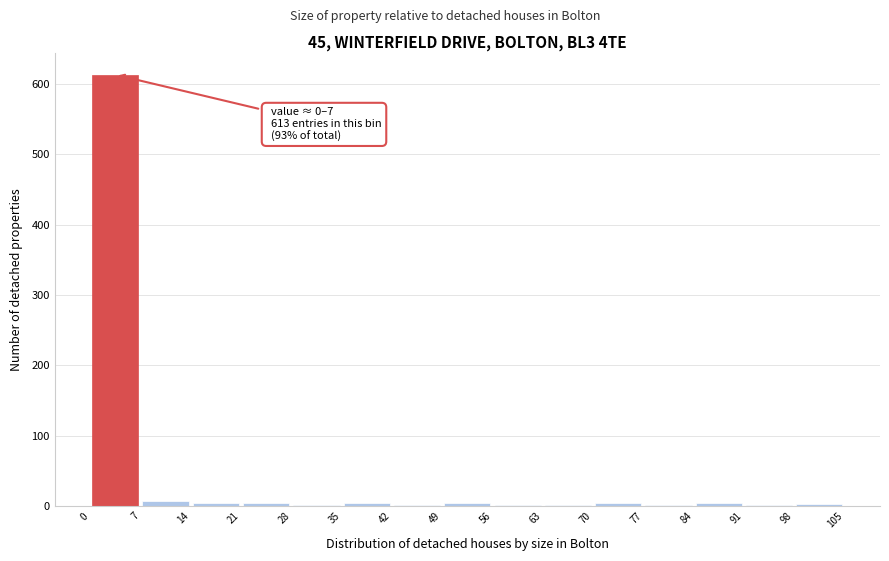

Which range on the x-axis has the tallest bar?

0 to 7